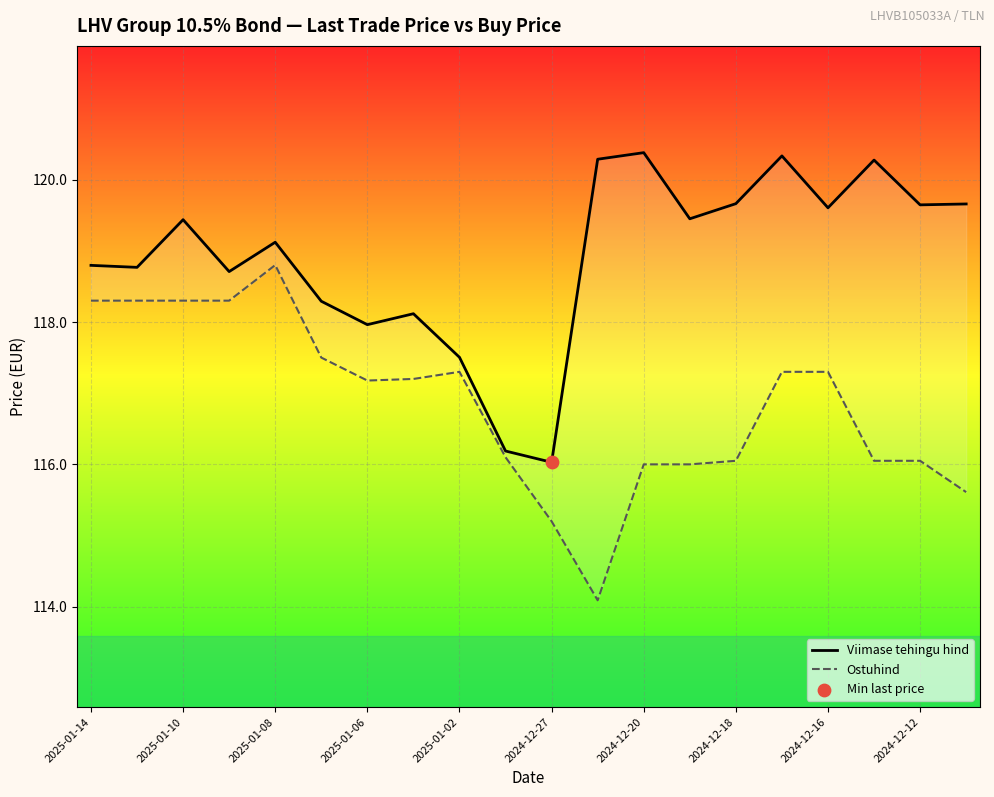

What are all the series names shown in the legend?

Viimase tehingu hind, Ostuhind